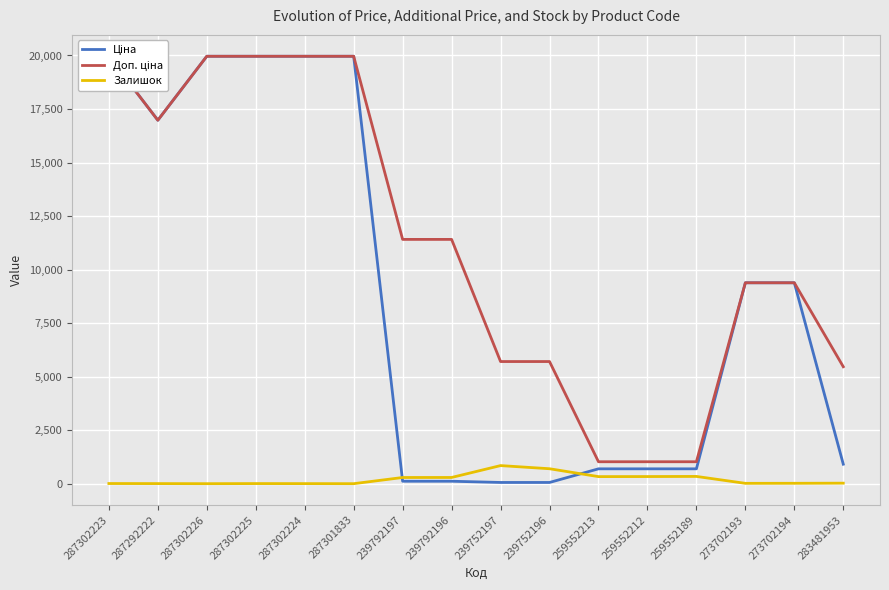

In Доп. ціна, how many points are lower than both neighbors (excluding endpoints)?

1